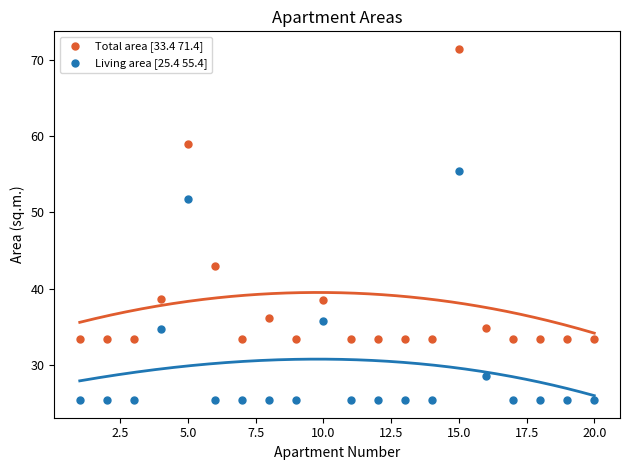

Which series reaches the minimum Y coordinate?

Living area [25.4 55.4]